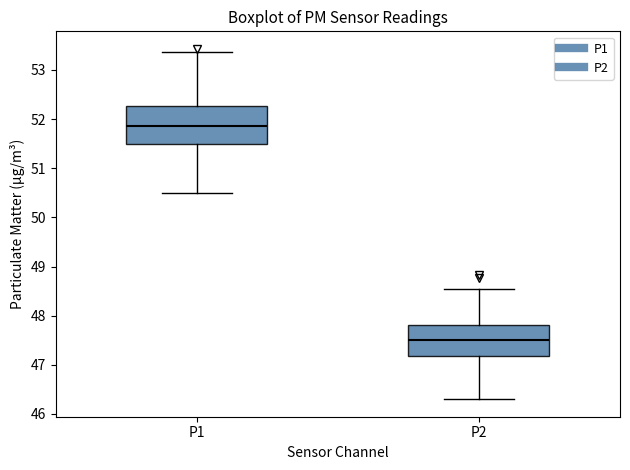

Where is the lower edge of the box for P2 on the y-axis? The values are not printed on the chart, so give them approximately, as read against the axis.

47.2